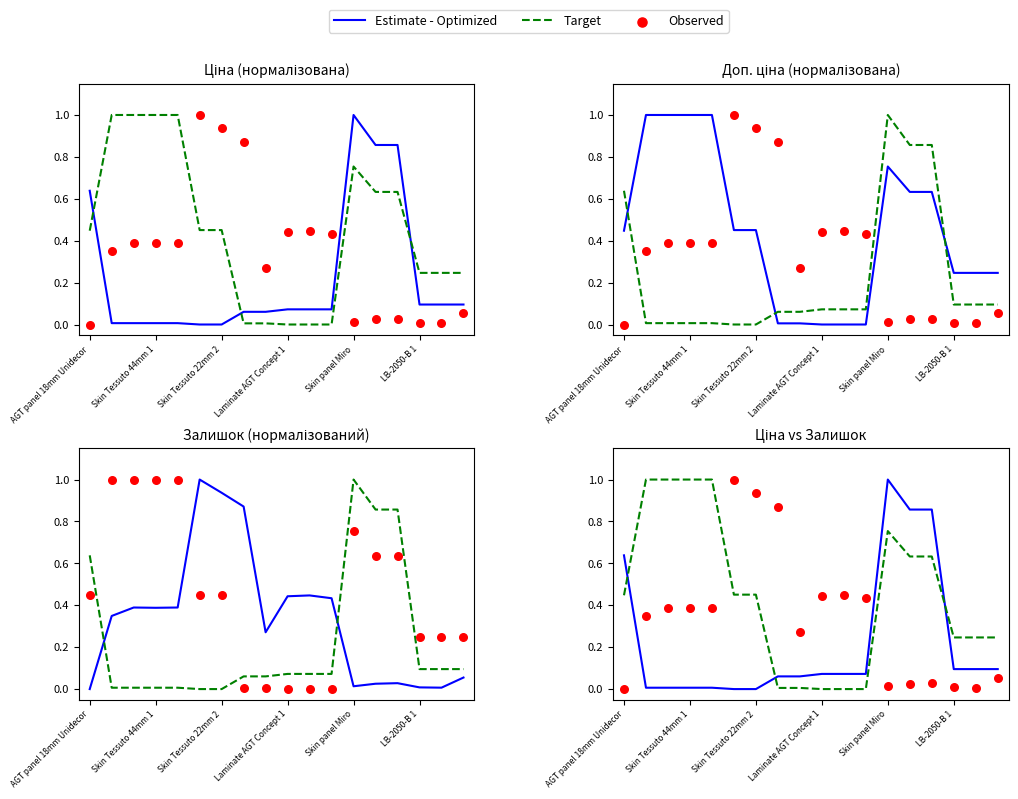

What is the total value across all series at 11?

0.5